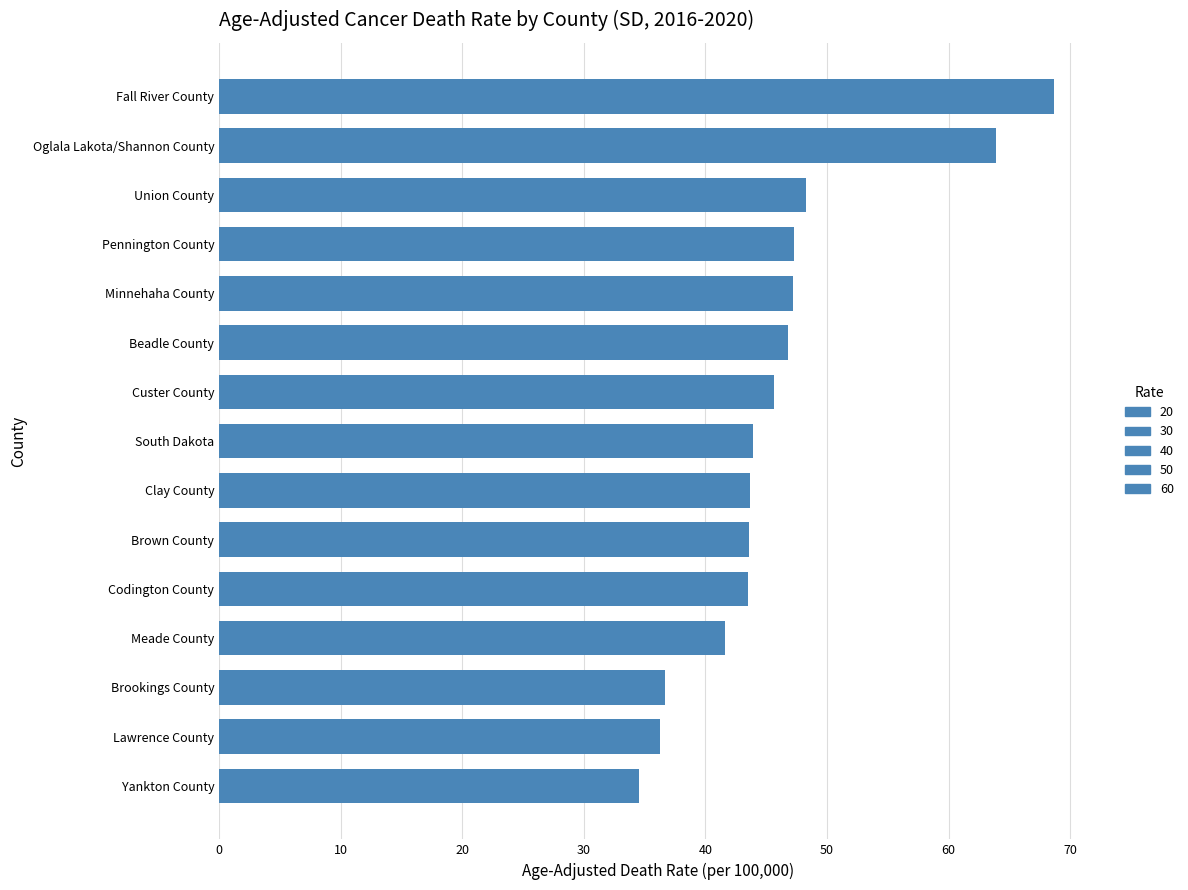

What is the sum of all values?

691.6